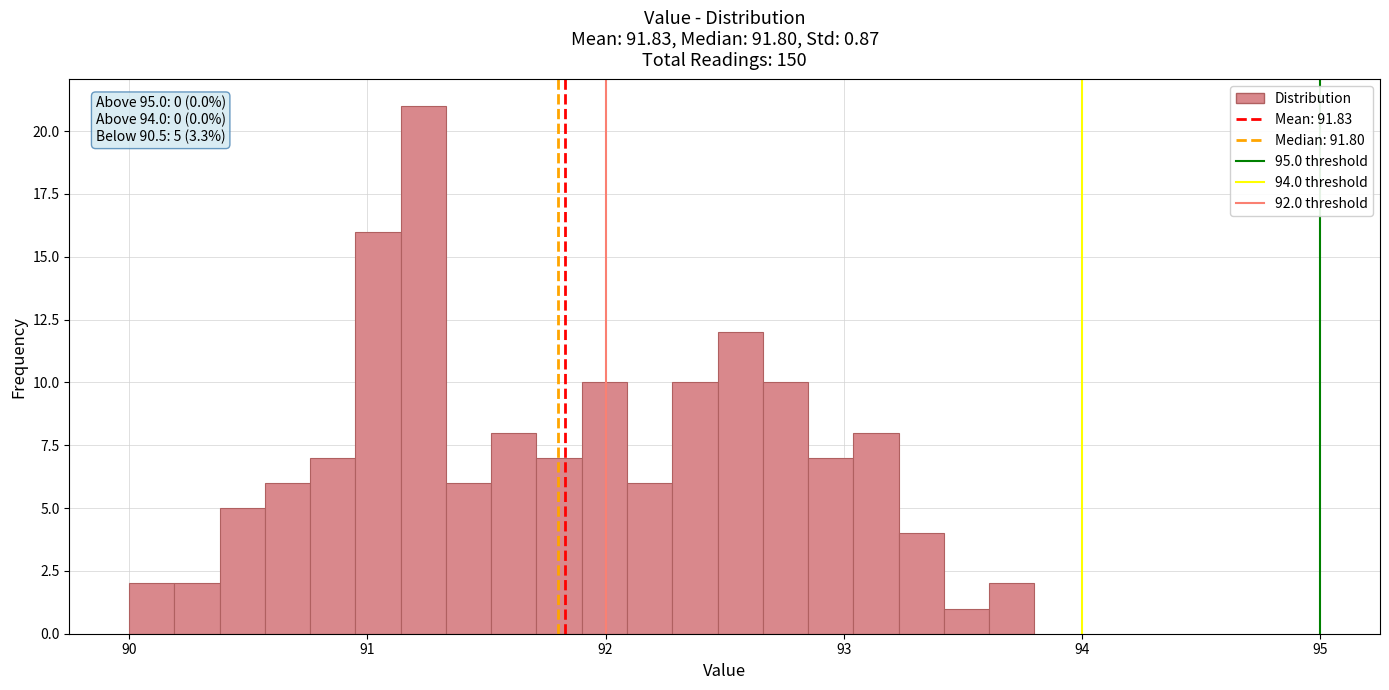

Read against the x-axis, roughly where is the centre of the tallest bar?

91.2